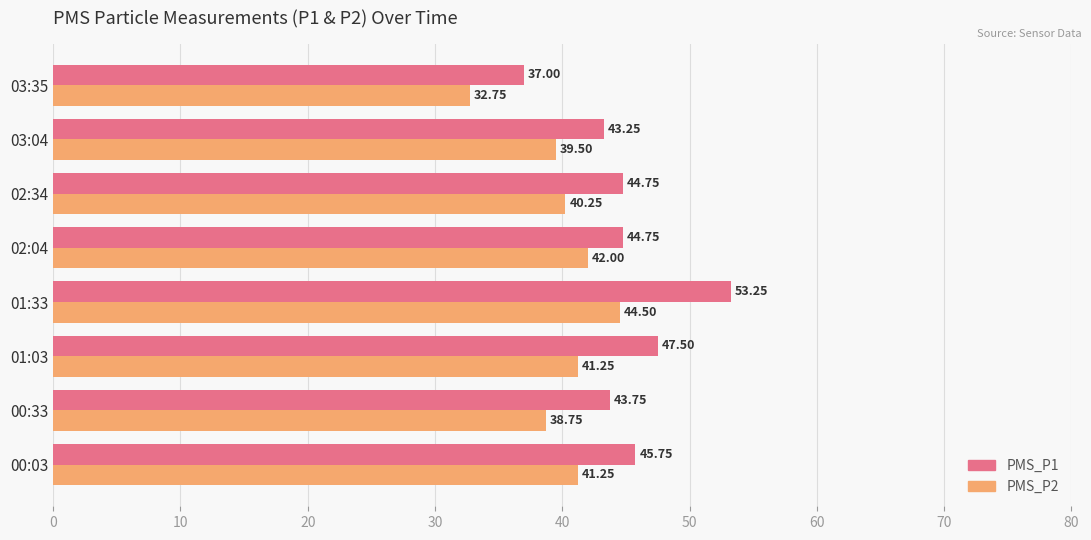

Which series has the largest total across all categories?

PMS_P1